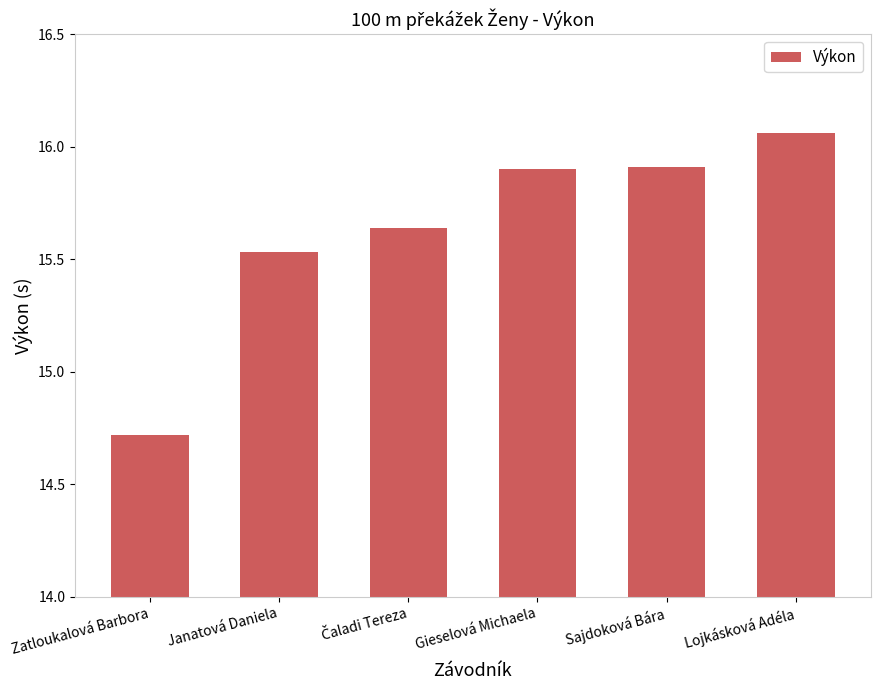

At which label is the value closest to 15?

Zatloukalová Barbora